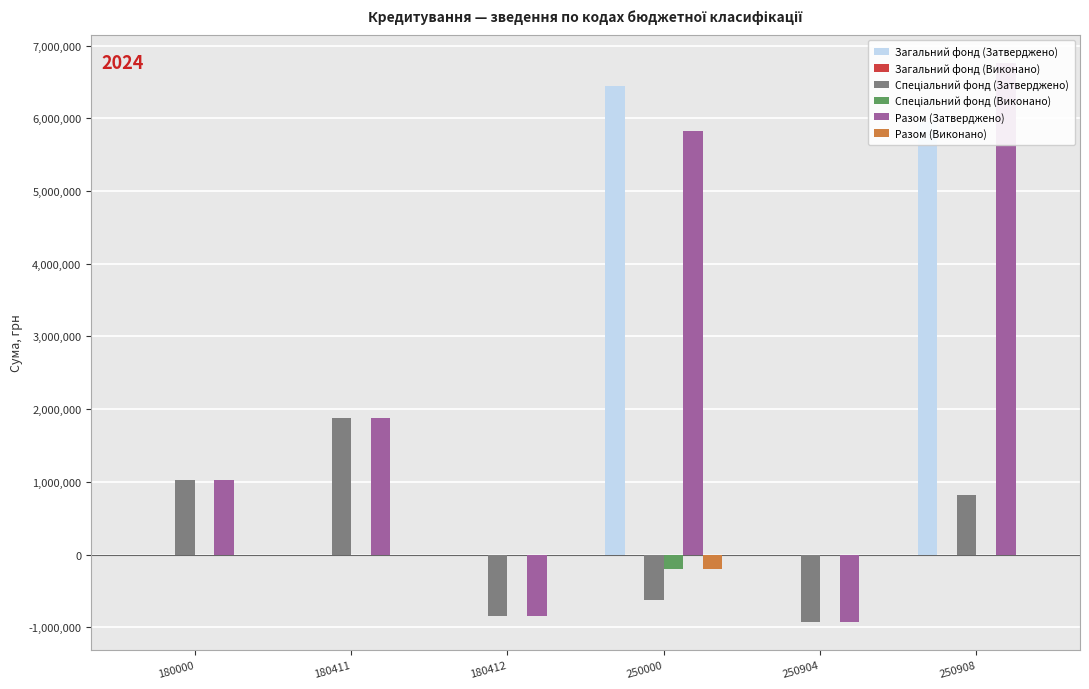

The value of Загальний фонд (Затверджено) at 250908 is 5950131.0. True or false?

True